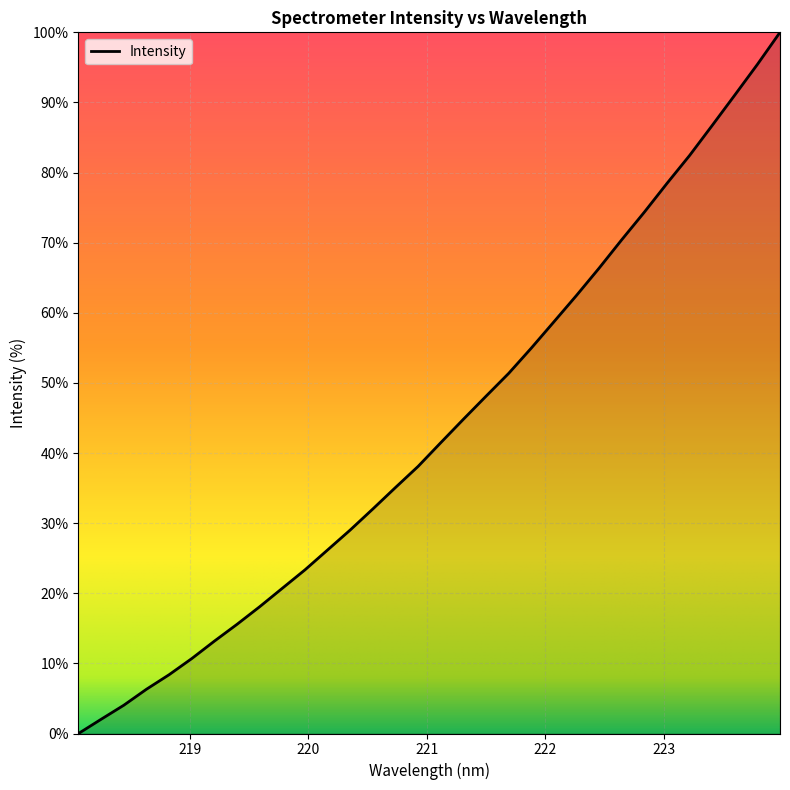

What is the maximum value shown in the chart?

100.0